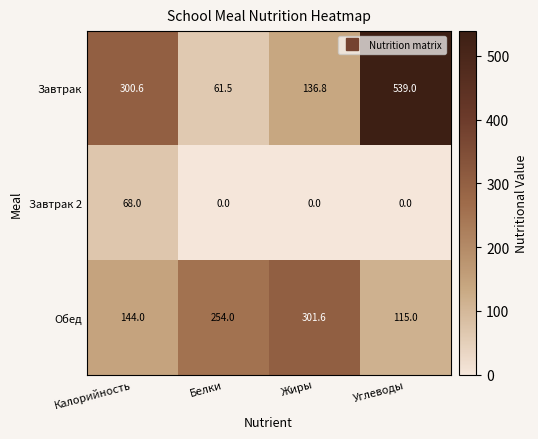

What is the approximate value of Завтрак at Калорийность?

300.6